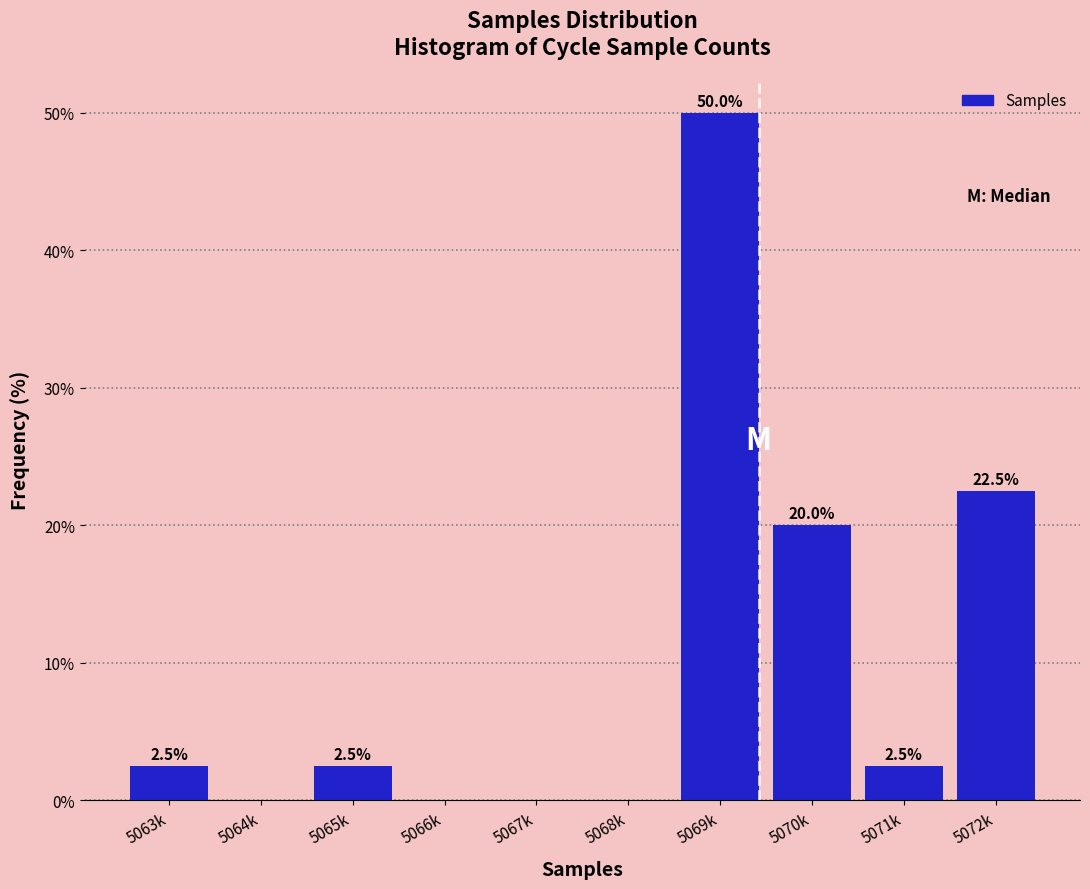

Reading left to right, list all the values displayed in this chart.

5063k=2.5	5064k=0.0	5065k=2.5	5066k=0.0	5067k=0.0	5068k=0.0	5069k=50.0	5070k=20.0	5071k=2.5	5072k=22.5